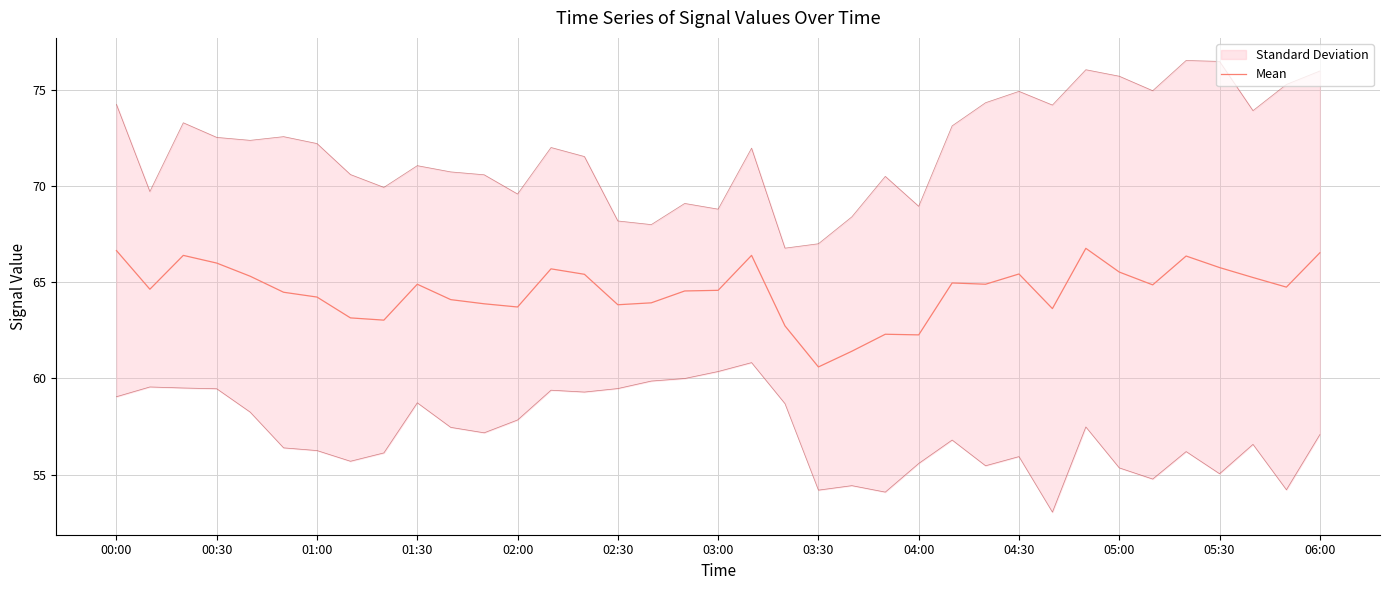

Is this an area chart (filled region under the line)?

No